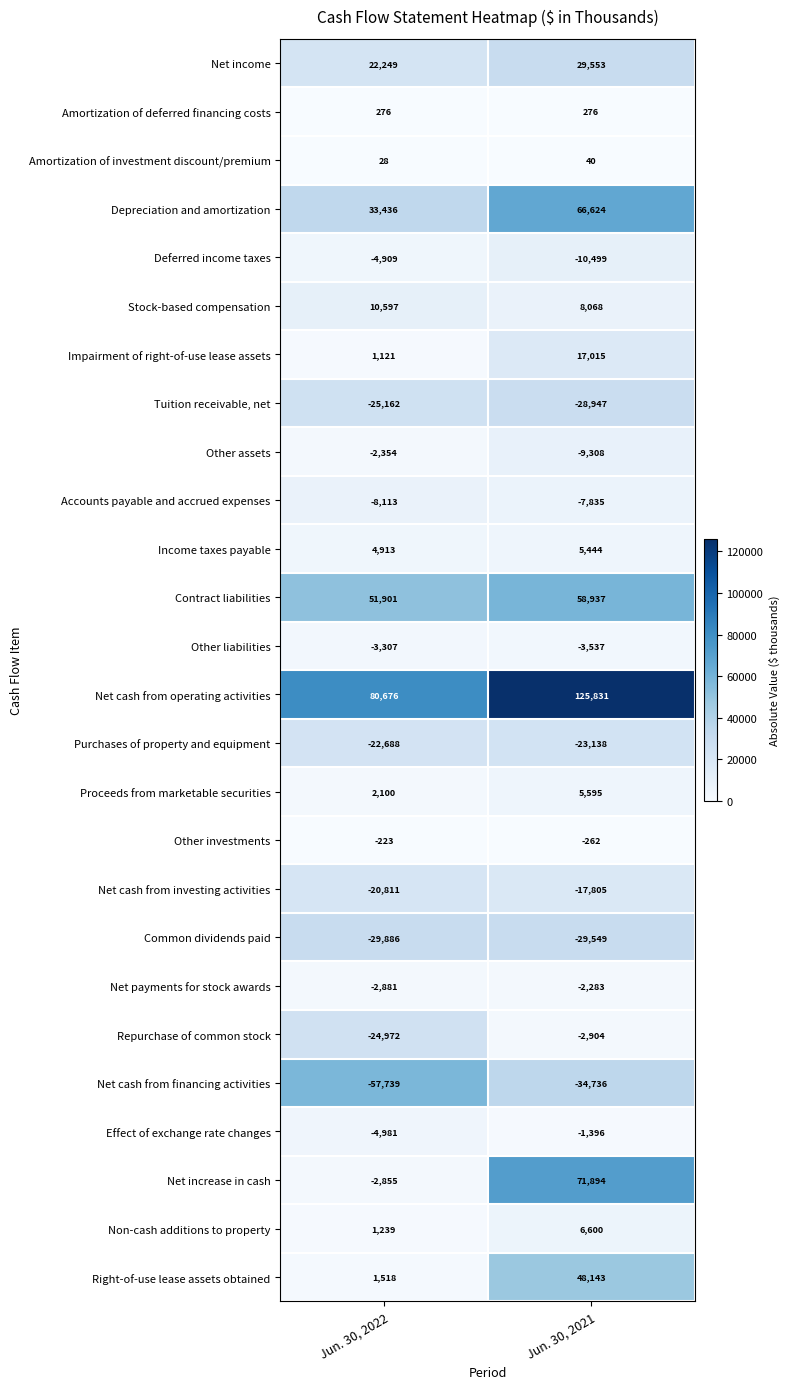

Which series has the largest total across all categories?

Net cash from operating activities